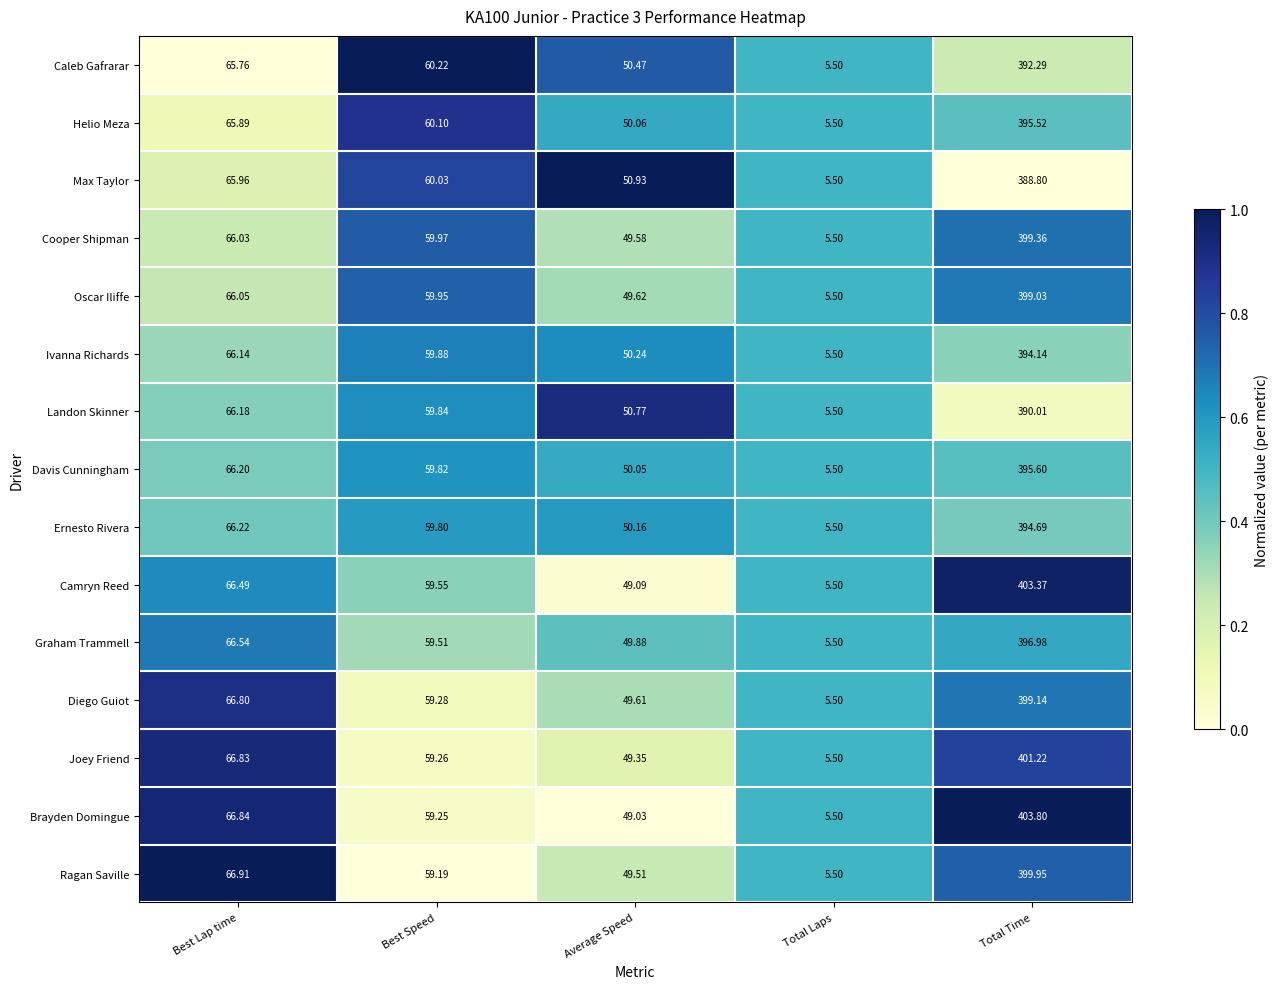

Which series changed the most between Best Speed and Total Time?

Brayden Domingue